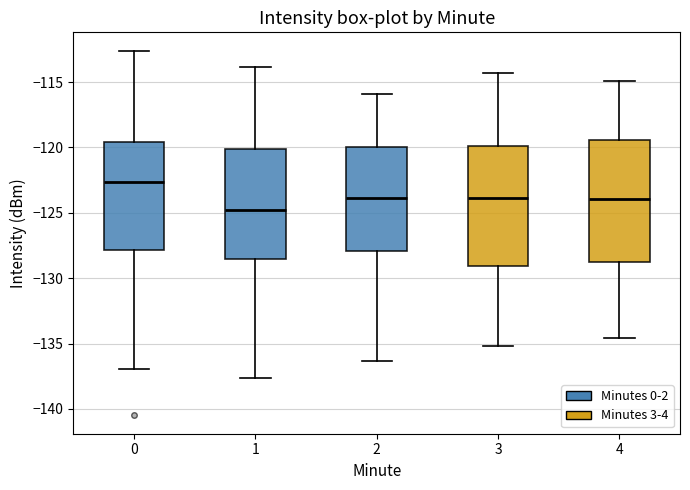

Where does the upper whisker of the box at x = 0 end on the y-axis? The values are not printed on the chart, so give them approximately, as read against the axis.

-112.5